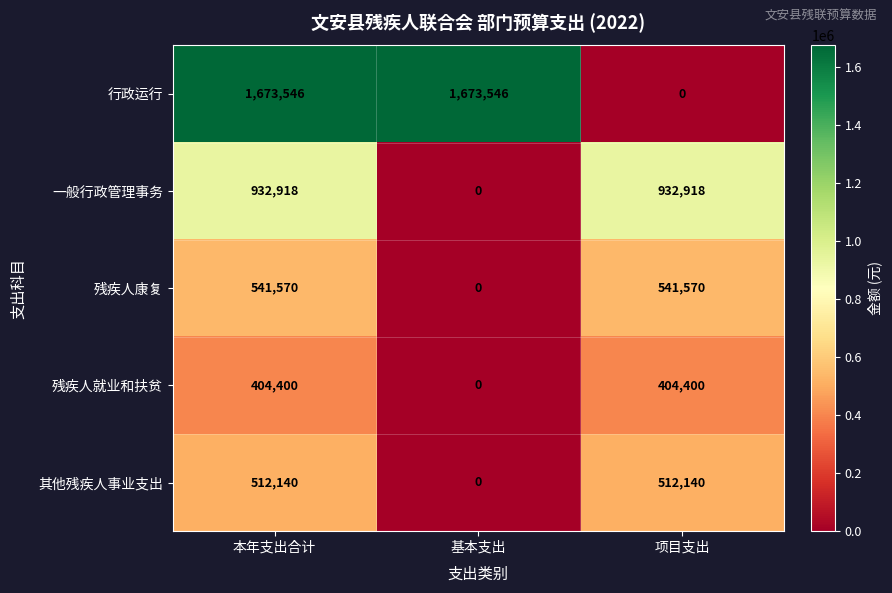

Which series has the largest range (max minus min)?

行政运行